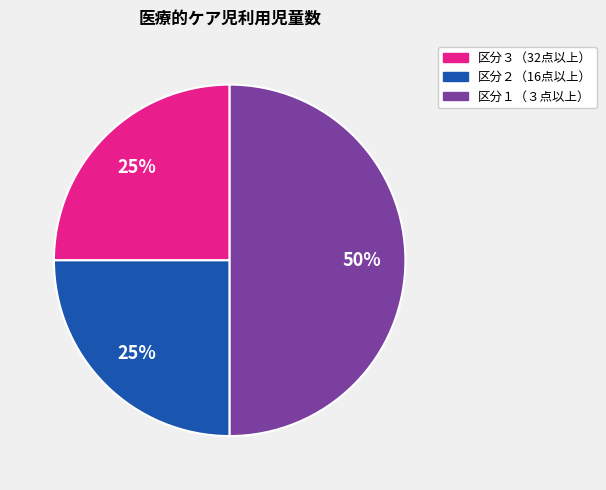

Does 区分３（32点以上） account for over 50% of the chart?

No